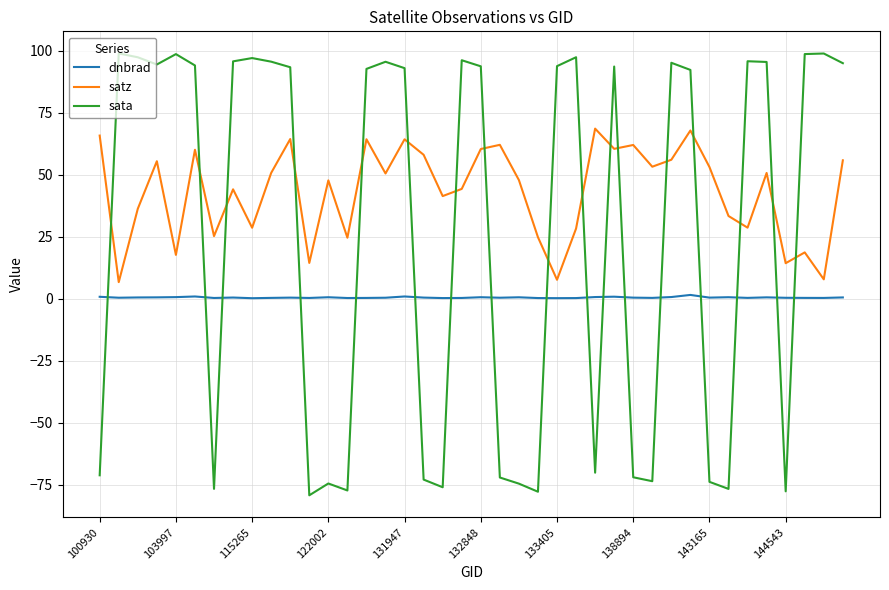

What is the difference between the maximum and minimum values in the sata series?

178.2